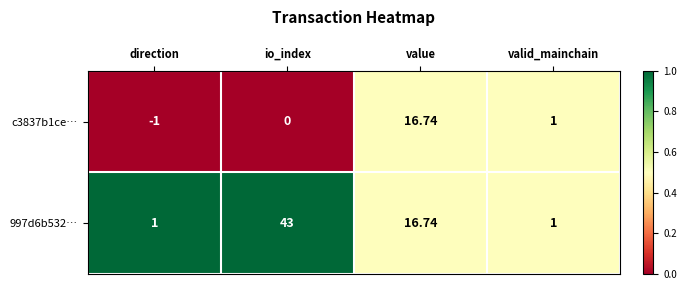

At which category is the sum across all series the highest?

io_index